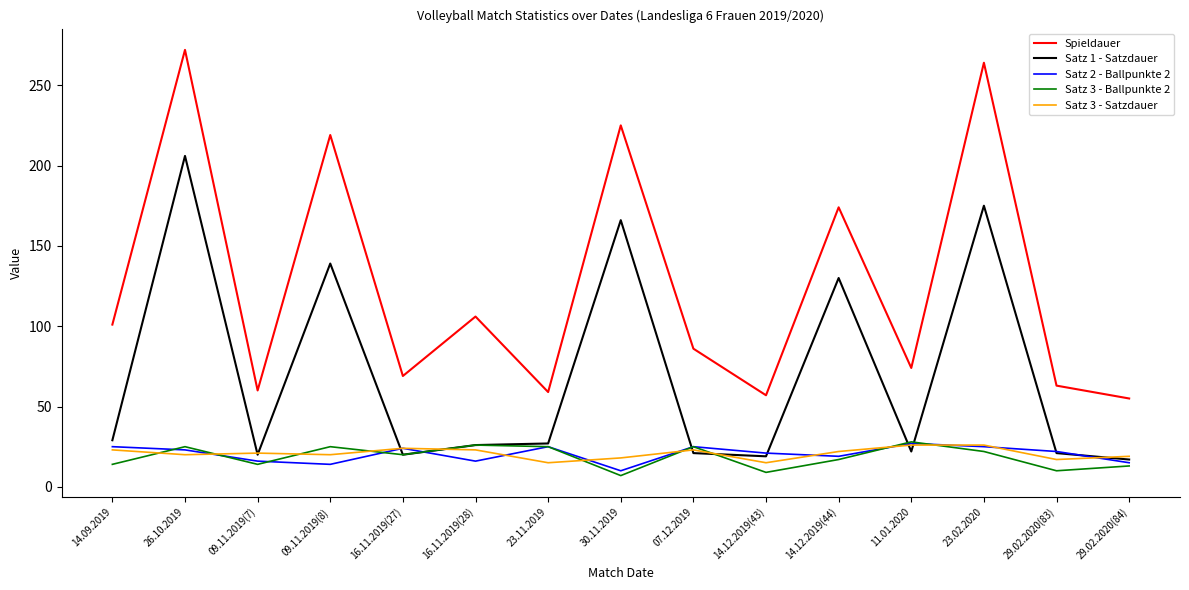

At how many categories does at least one series exceed 233?

2